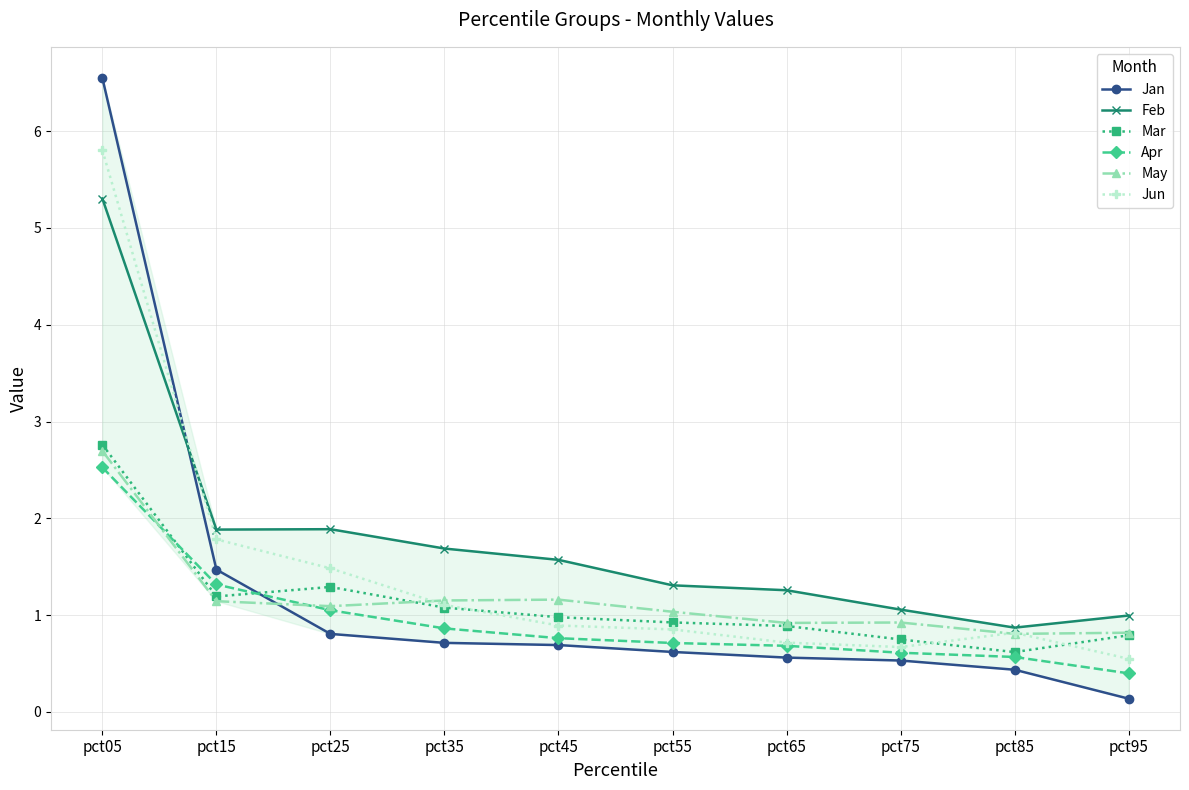

What is the difference between the highest and lowest values at pct95?

0.9